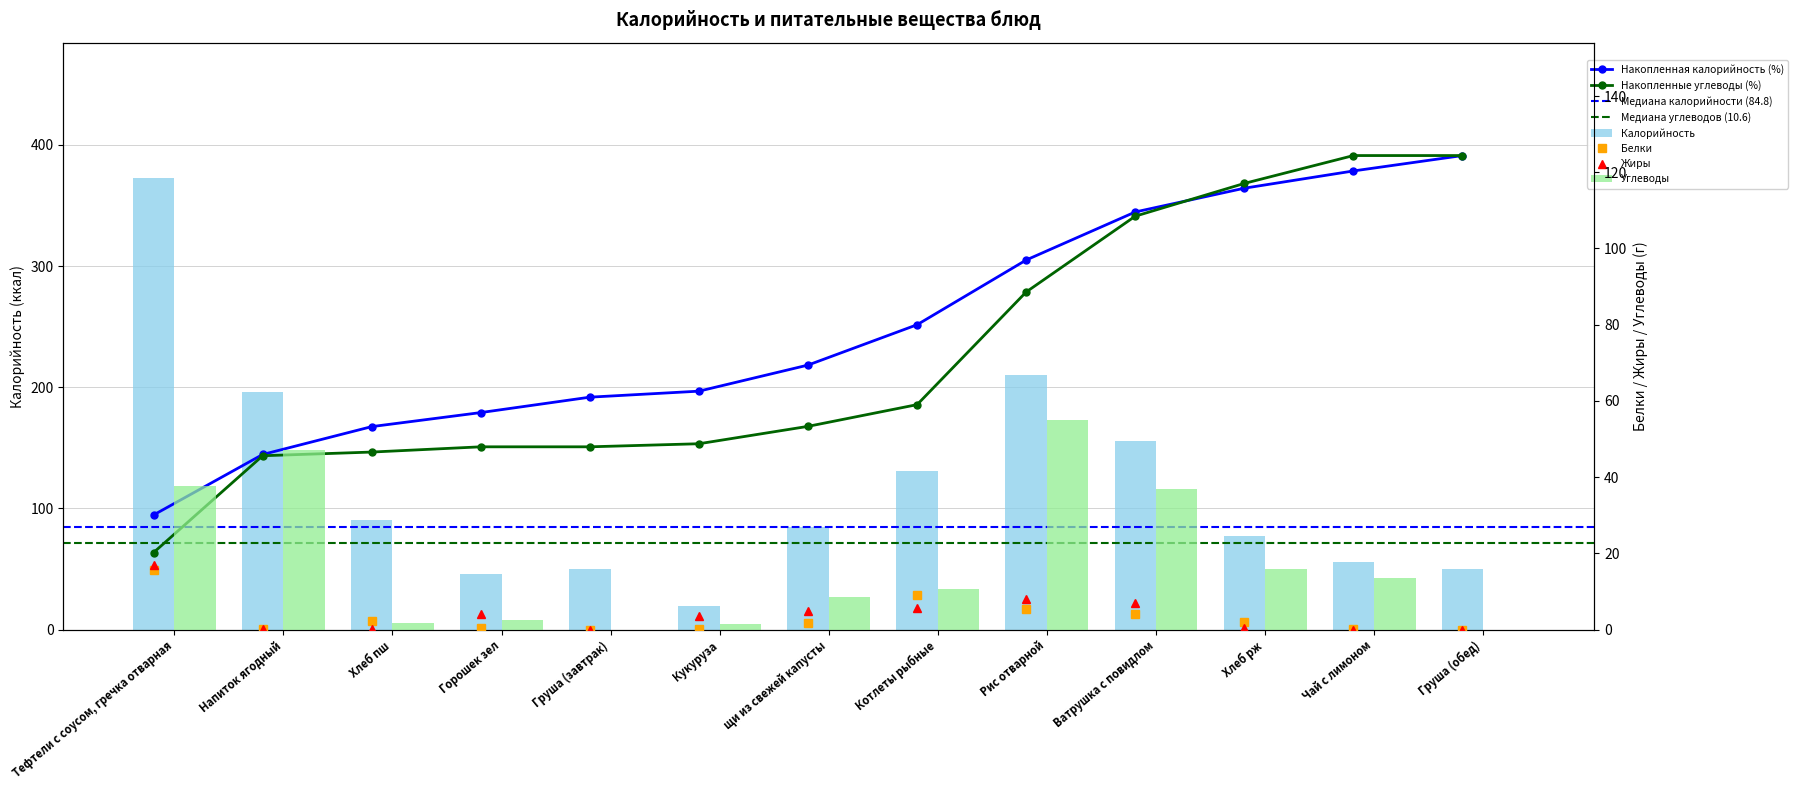

What is the difference between the highest and lowest values at Горошек зел?

45.1